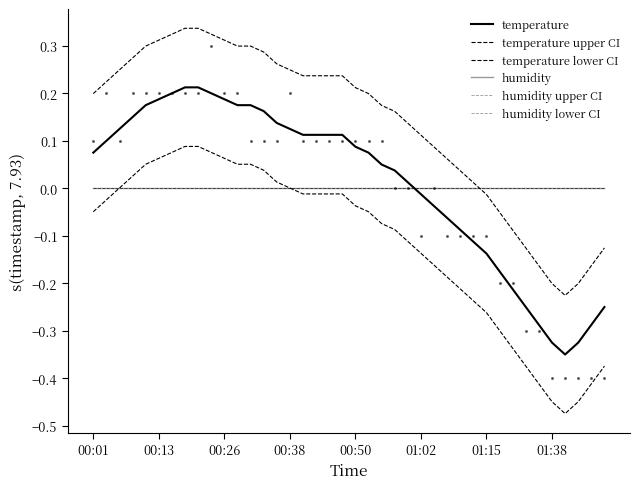

Which series has the widest spread of Y values?

temperature